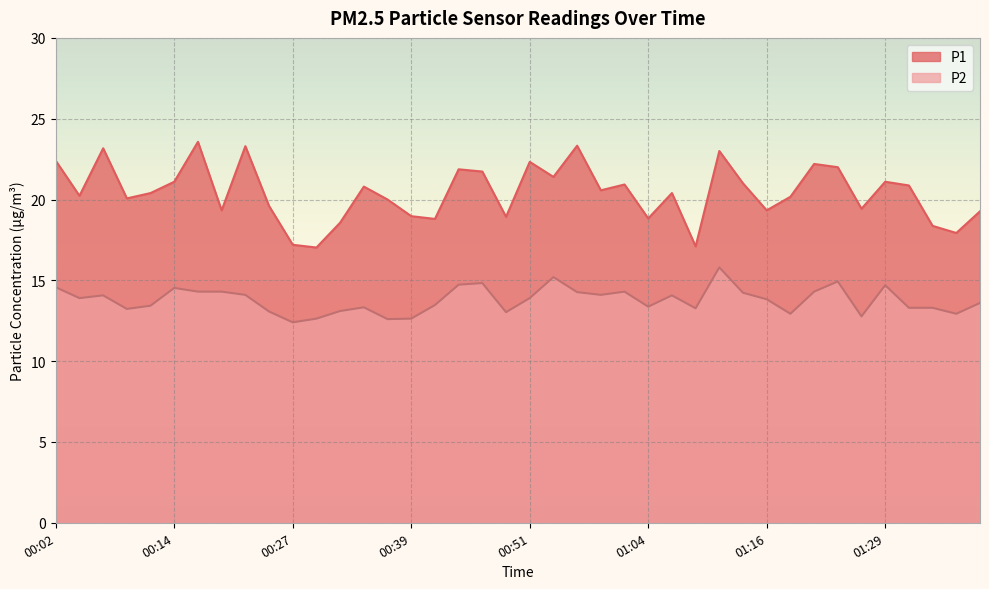

Where is the first local maximum for P2?

00:07